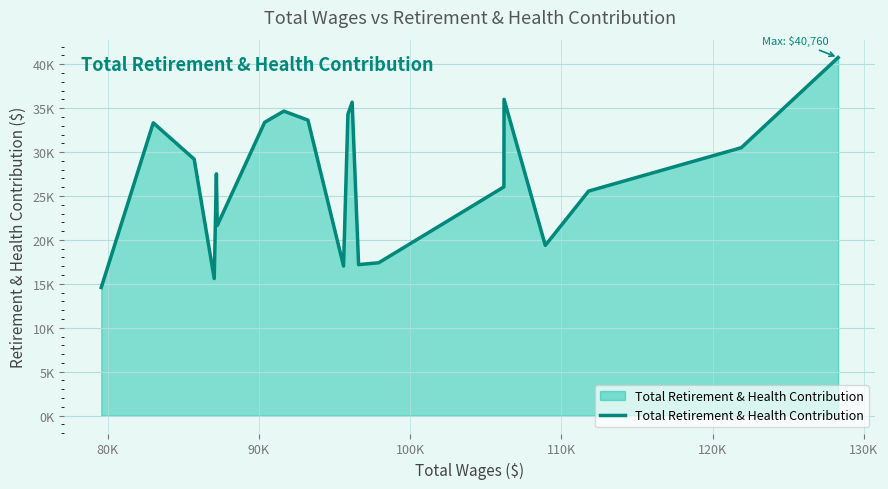

Does the chart display data point markers on the line(s)?

No